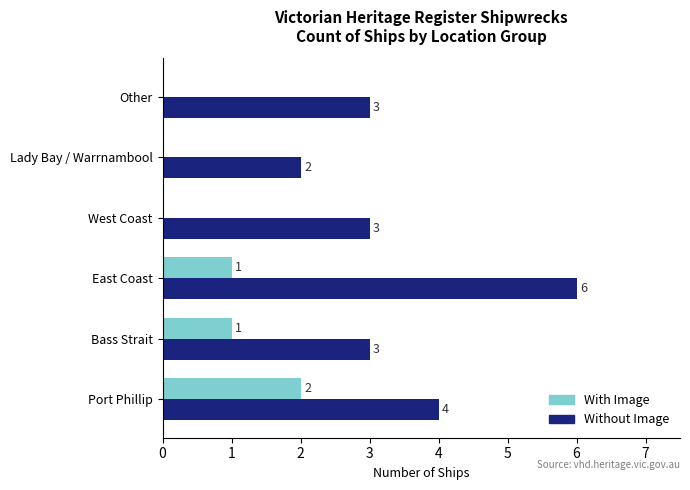

At which label is Without Image closest to 4?

Port Phillip